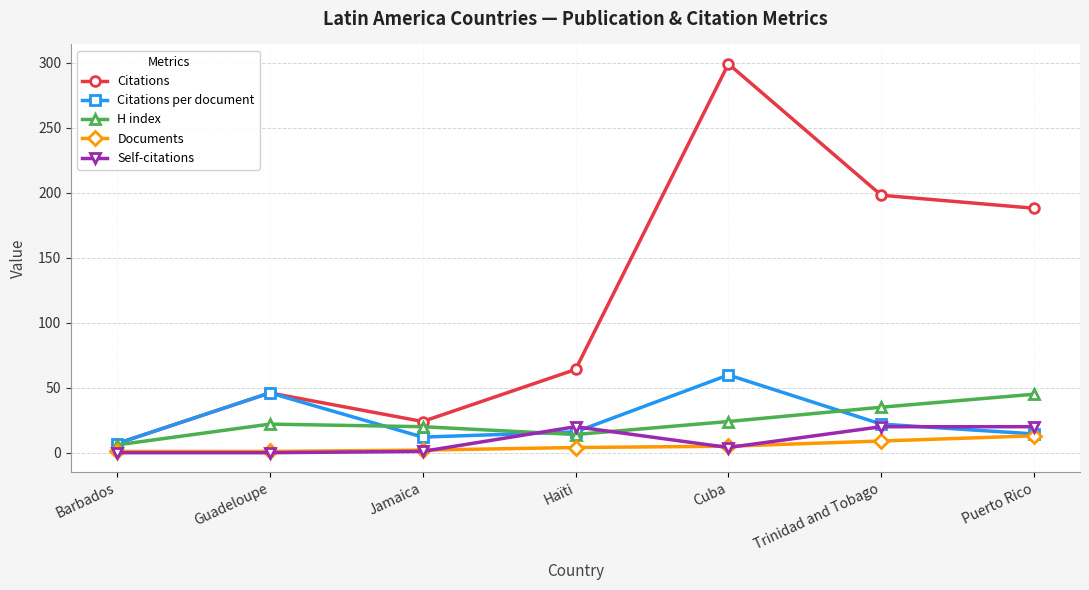

Is the value of H index at Cuba greater than the value of Self-citations at Trinidad and Tobago?

Yes